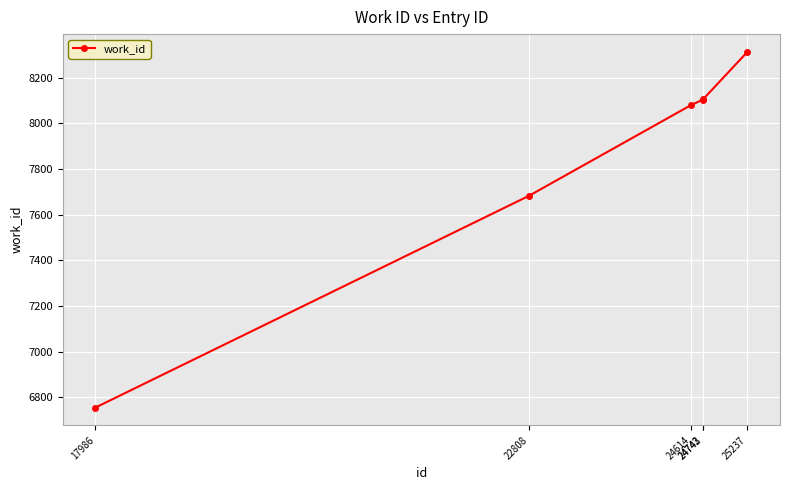

The value at 24614 is 4726. True or false?

False